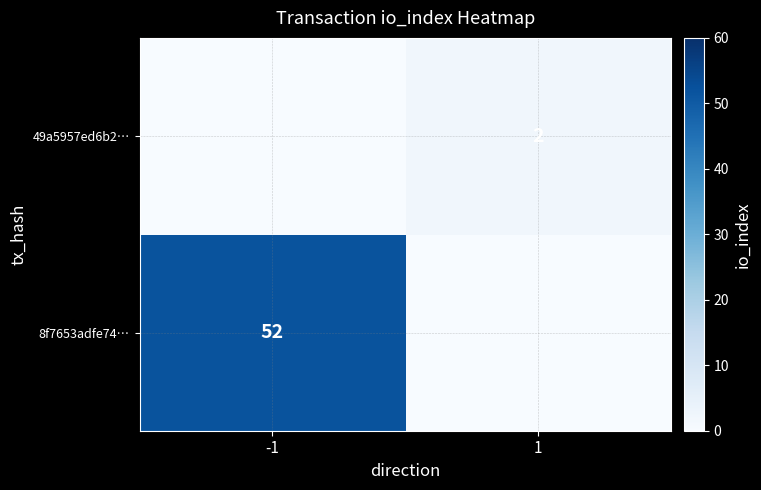

True or false: 49a5957ed6b2… has a value of 2 at 1.

True